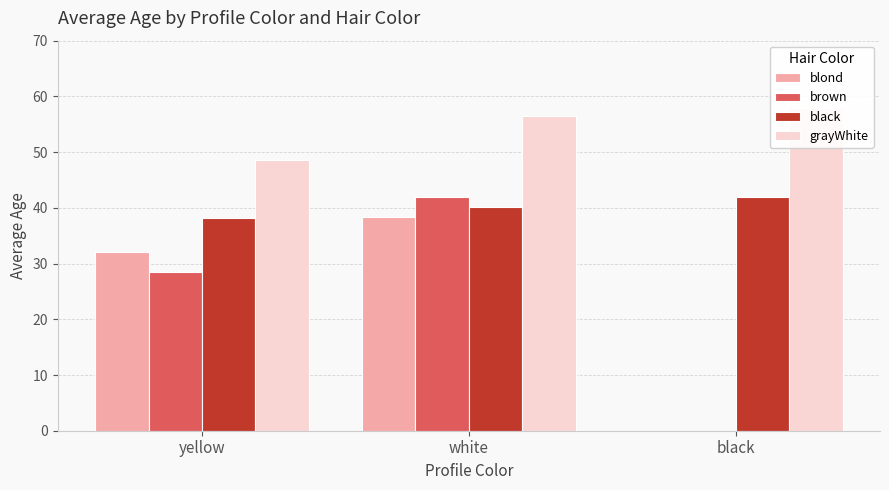

At which category is the sum across all series the highest?

white